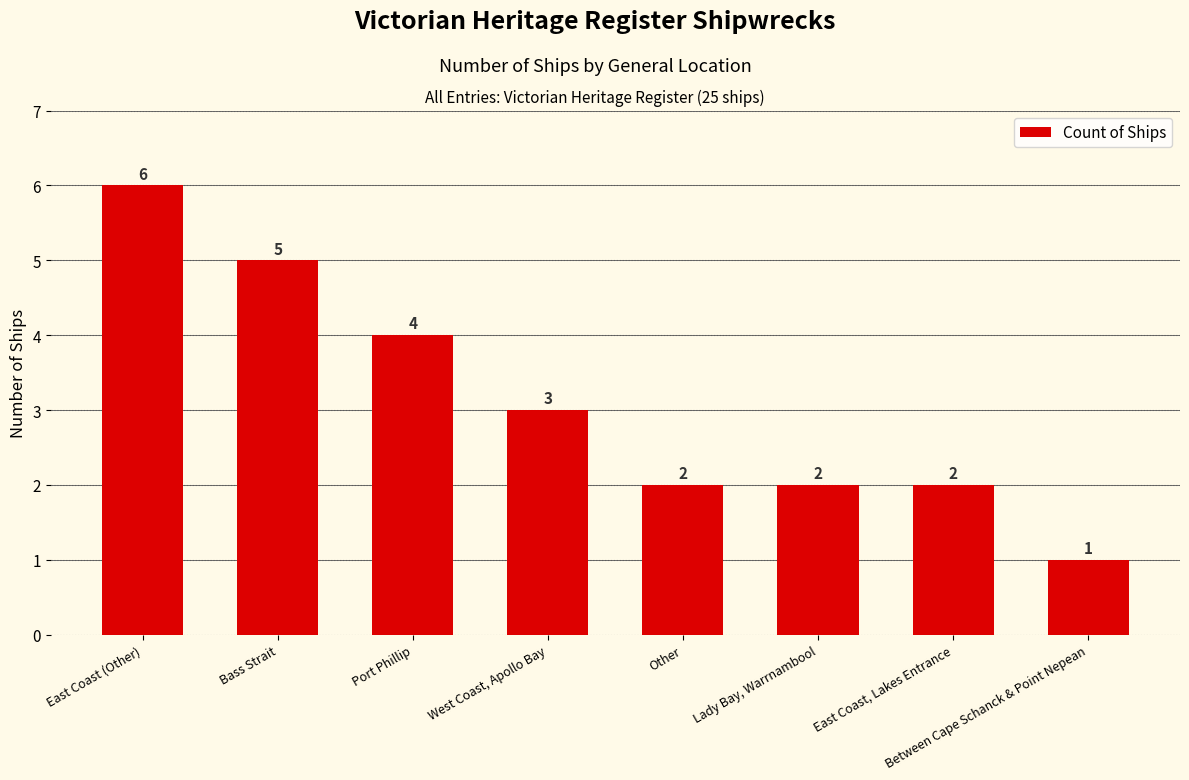

What is the average value?

3